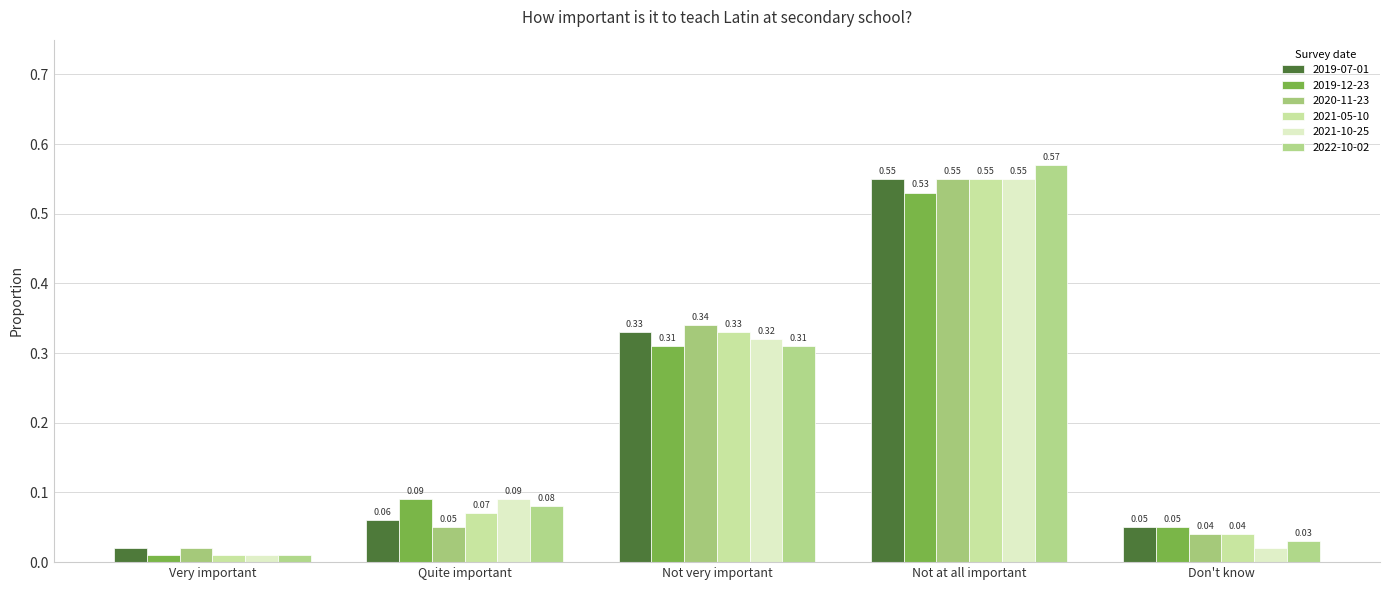

What are all the series names shown in the legend?

2019-07-01, 2019-12-23, 2020-11-23, 2021-05-10, 2021-10-25, 2022-10-02